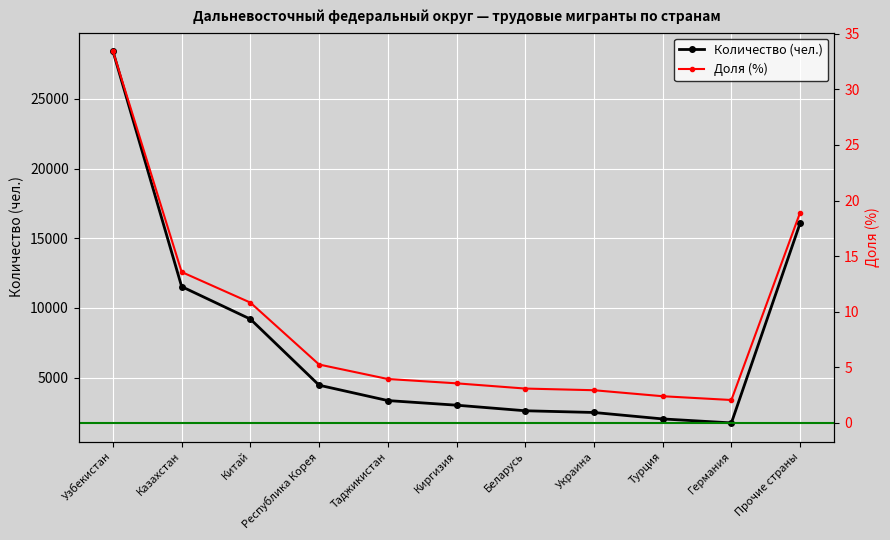

What is the approximate value of Количество (чел.) at Китай?

9202